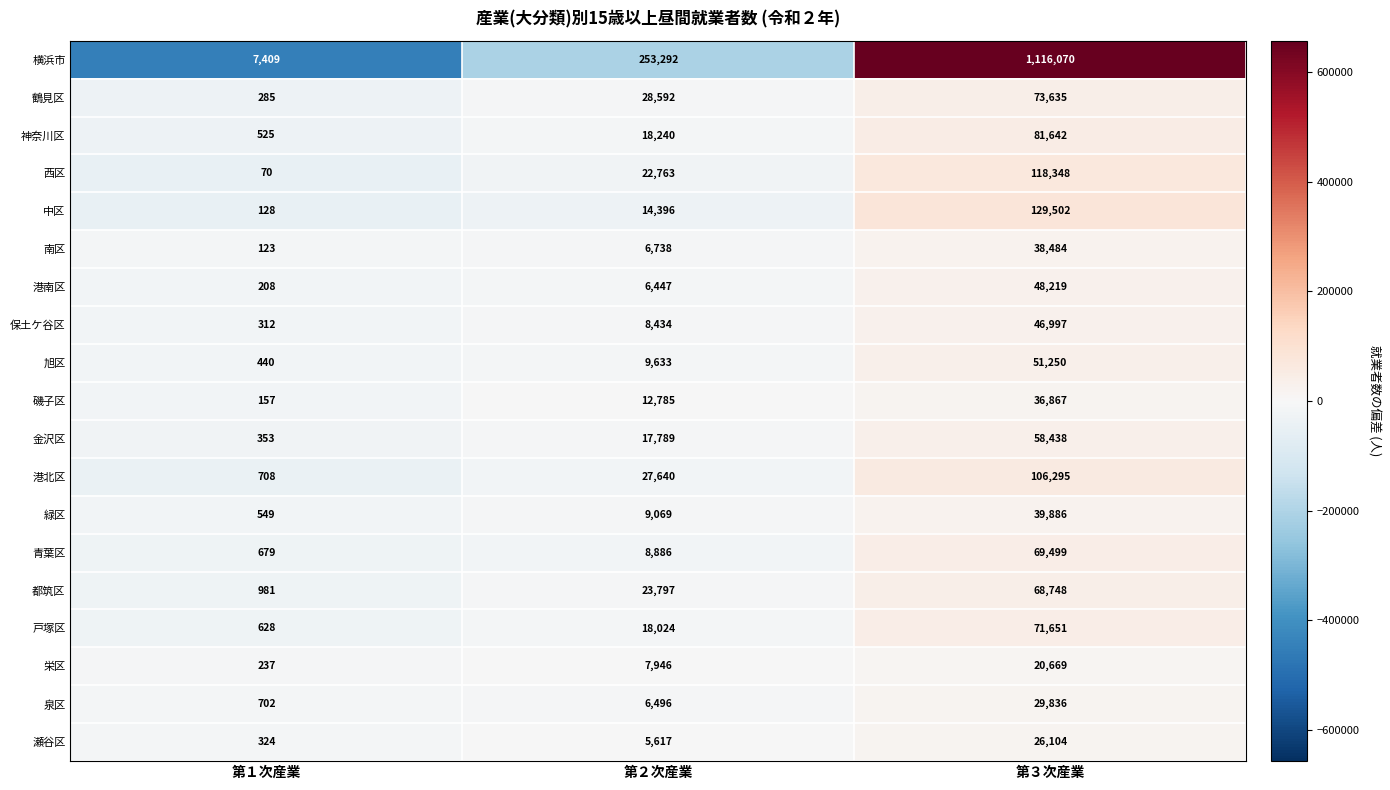

Count the 港南区 values in the range 208 to 48219.

3